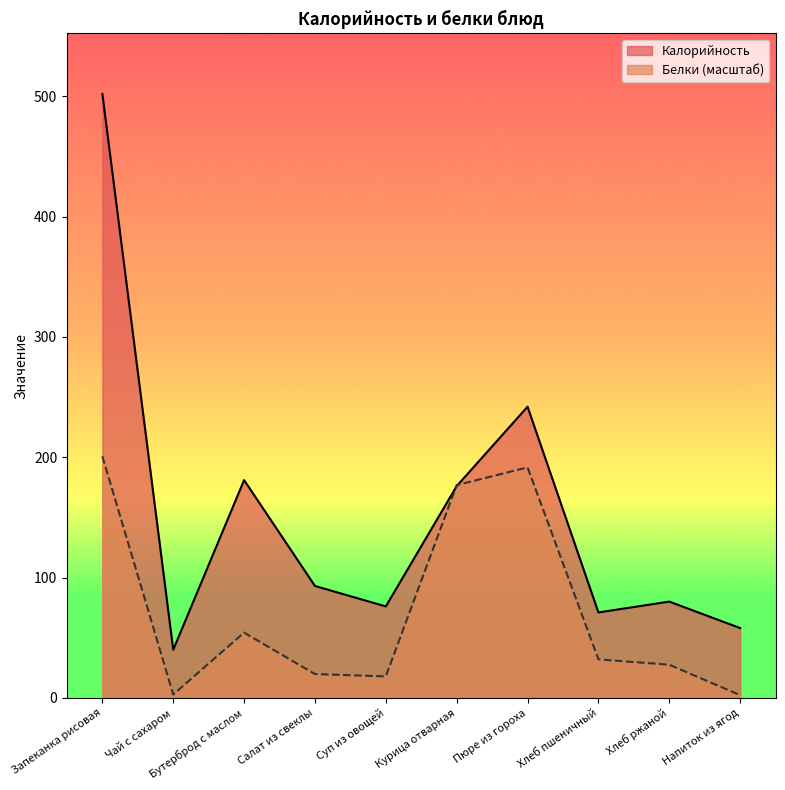

Rank the series by their average value, from highest to lowest.

Калорийность, Белки (масштаб)